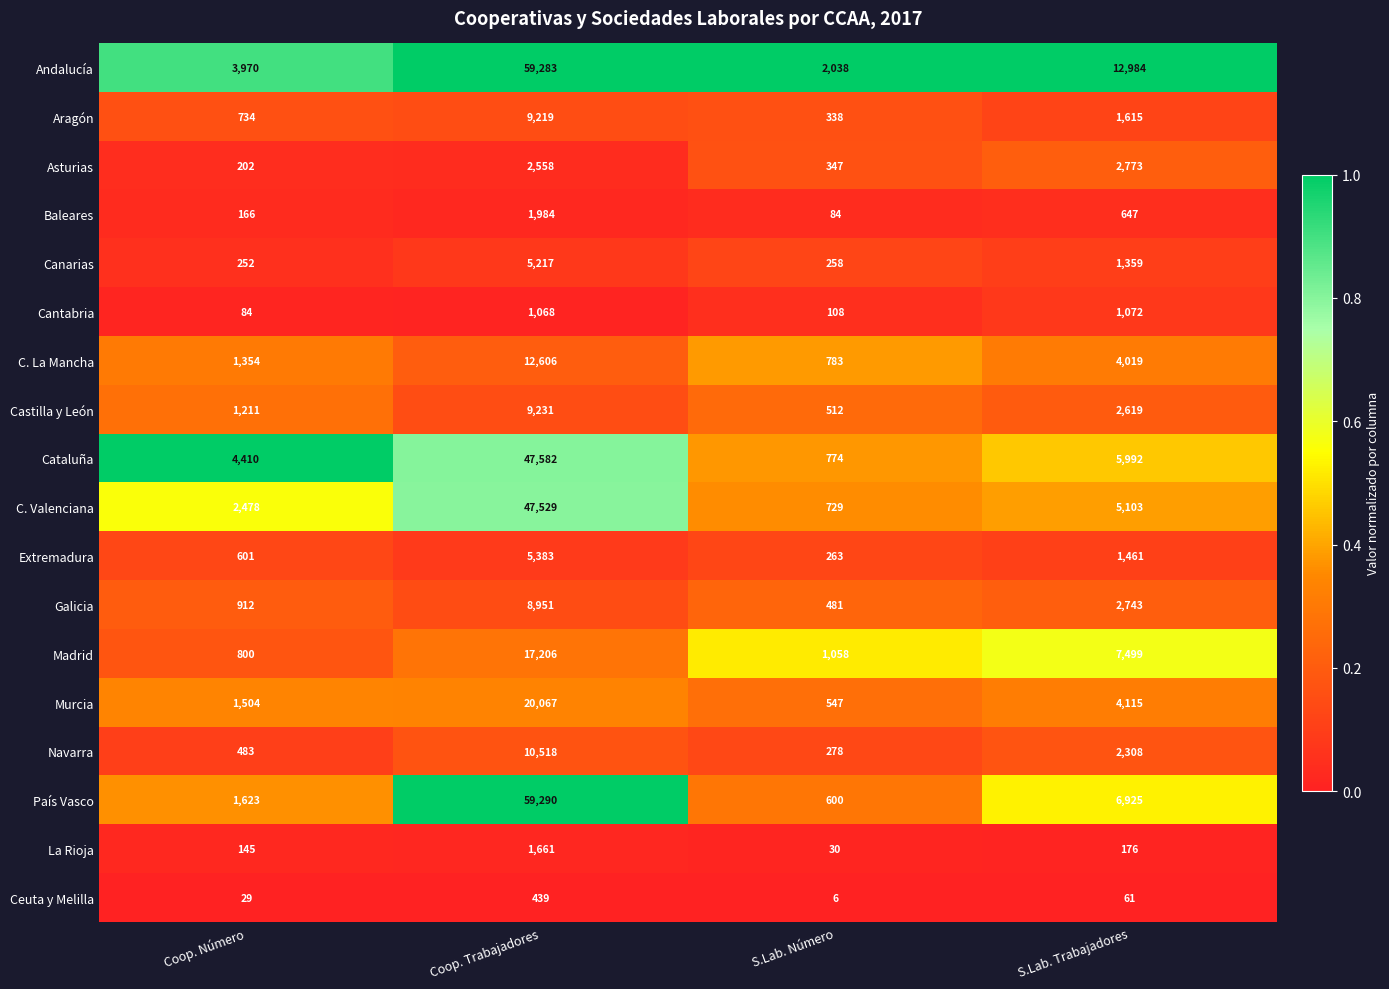

Where does the C. La Mancha series first go above 4019?

Coop. Trabajadores